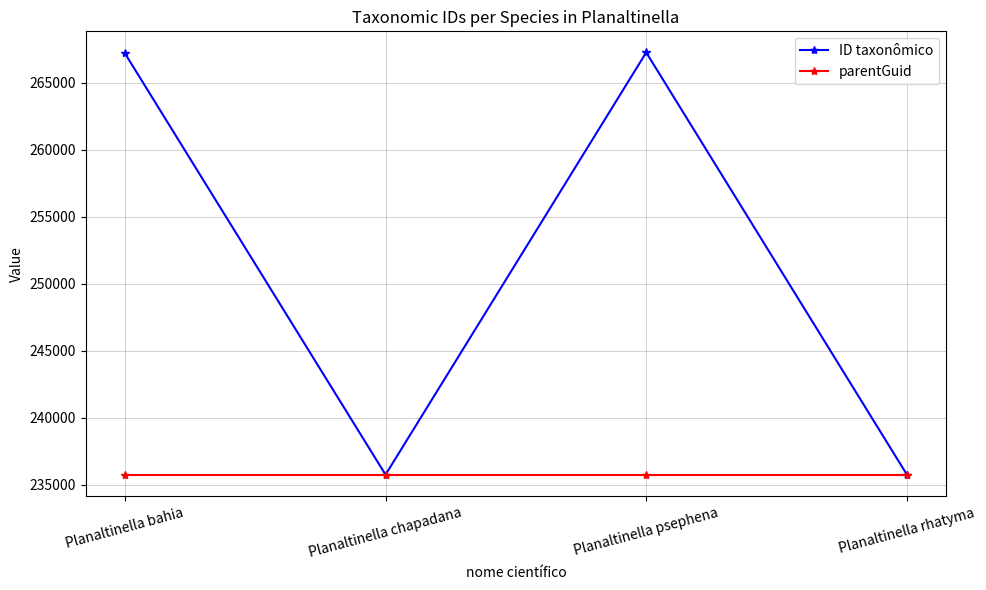

The value of parentGuid at Planaltinella chapadana is 378342. True or false?

False